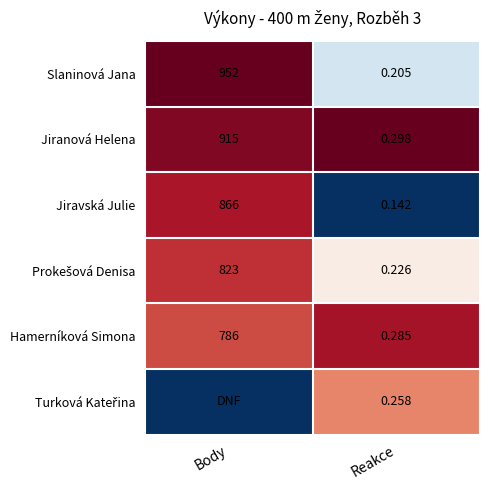

Rank the categories by Hamerníková Simona value from lowest to highest.

Reakce, Body